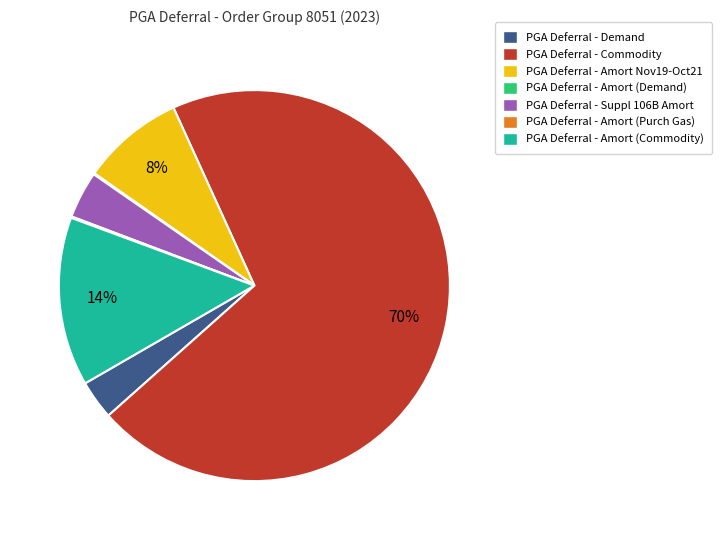

Which category has the biggest portion of the pie?

PGA Deferral - Commodity